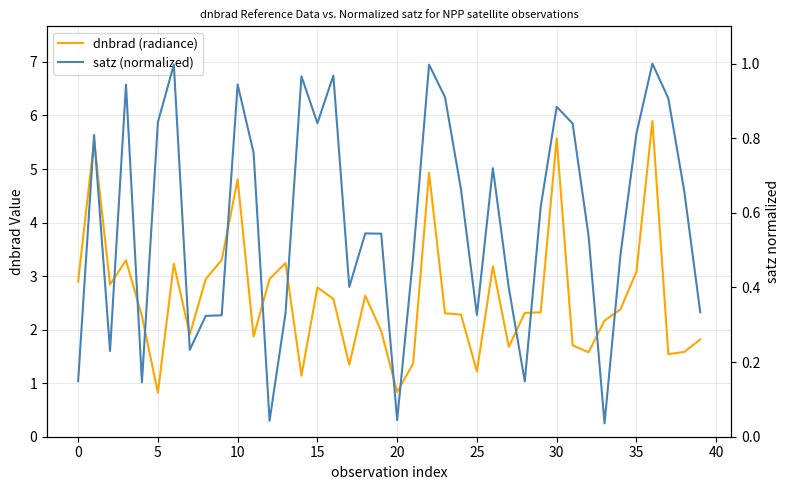

What are all the series names shown in the legend?

dnbrad (radiance), satz (normalized)